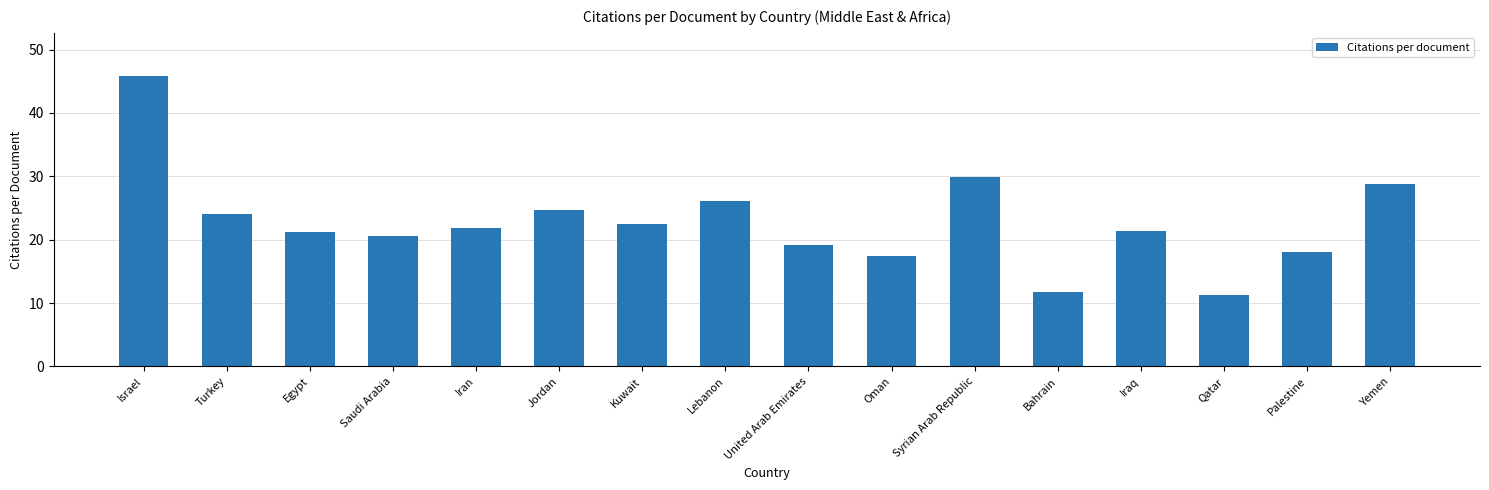

What is the difference between the second highest and minimum values?

18.7